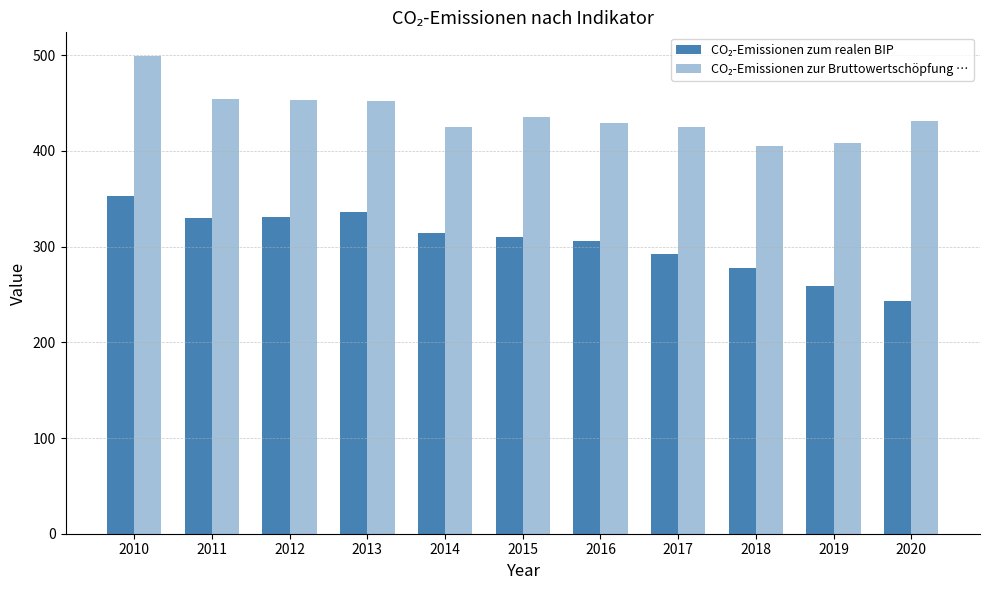

Between 2014 and 2018, which series saw the biggest shift?

CO₂-Emissionen zum realen BIP